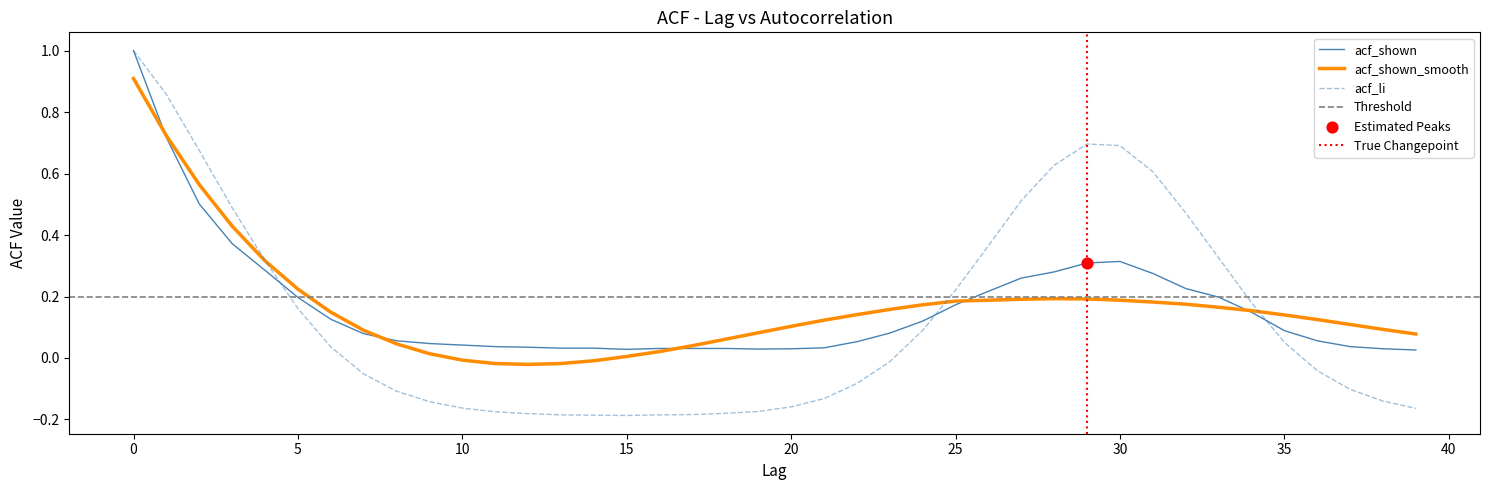

Which series has the largest Y range (max minus min)?

acf_li